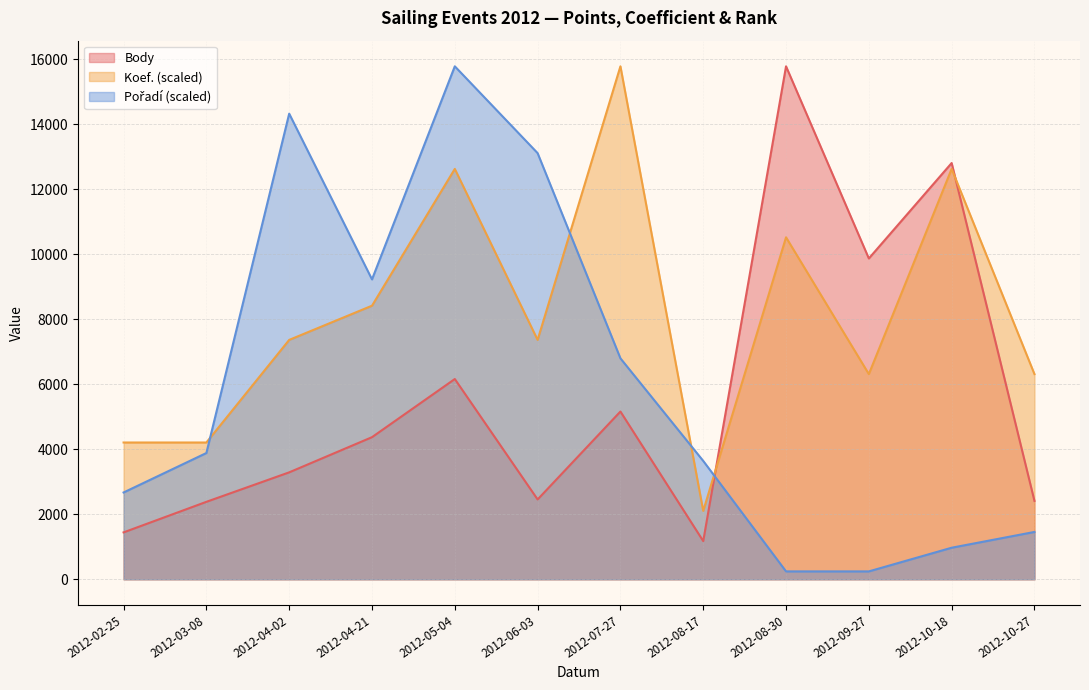

What is the approximate value of Pořadí at 2012-08-30?

242.8